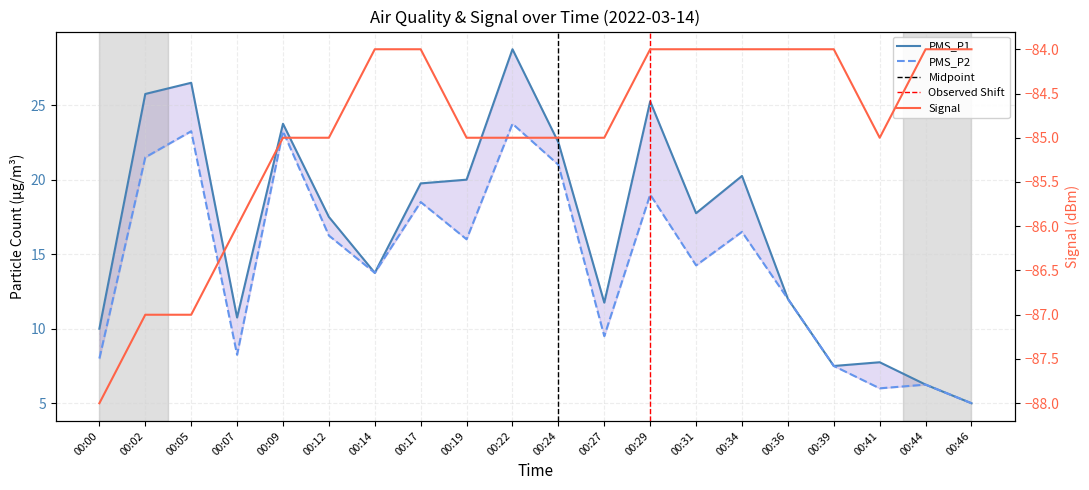

What are all the series names shown in the legend?

PMS_P1, PMS_P2, Signal